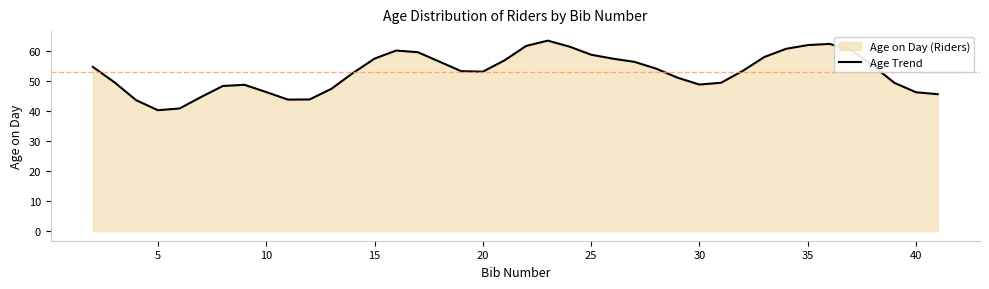

Read the value at 25.

58.9